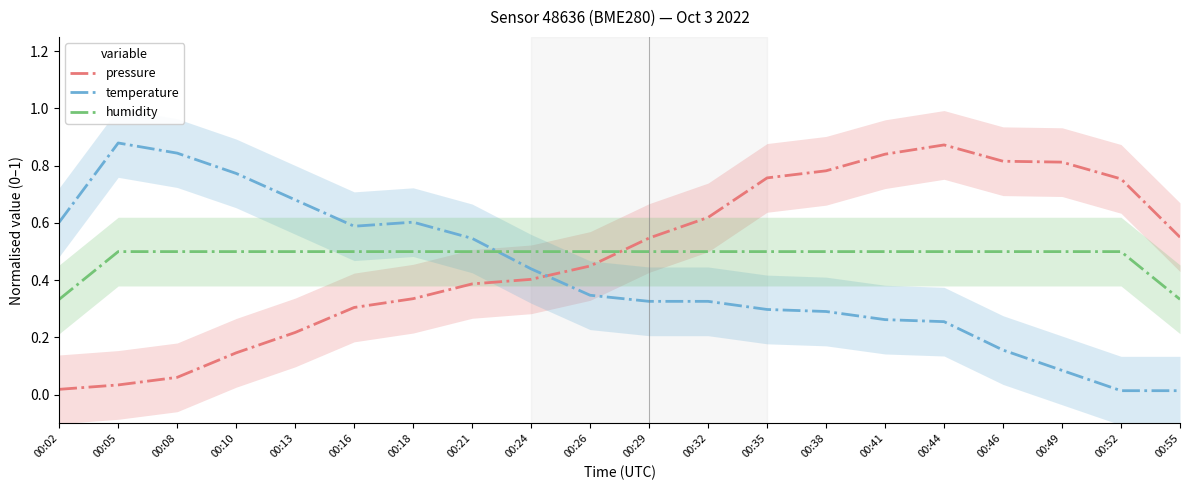

The pressure series shows 0.0 at 00:05. True or false?

False